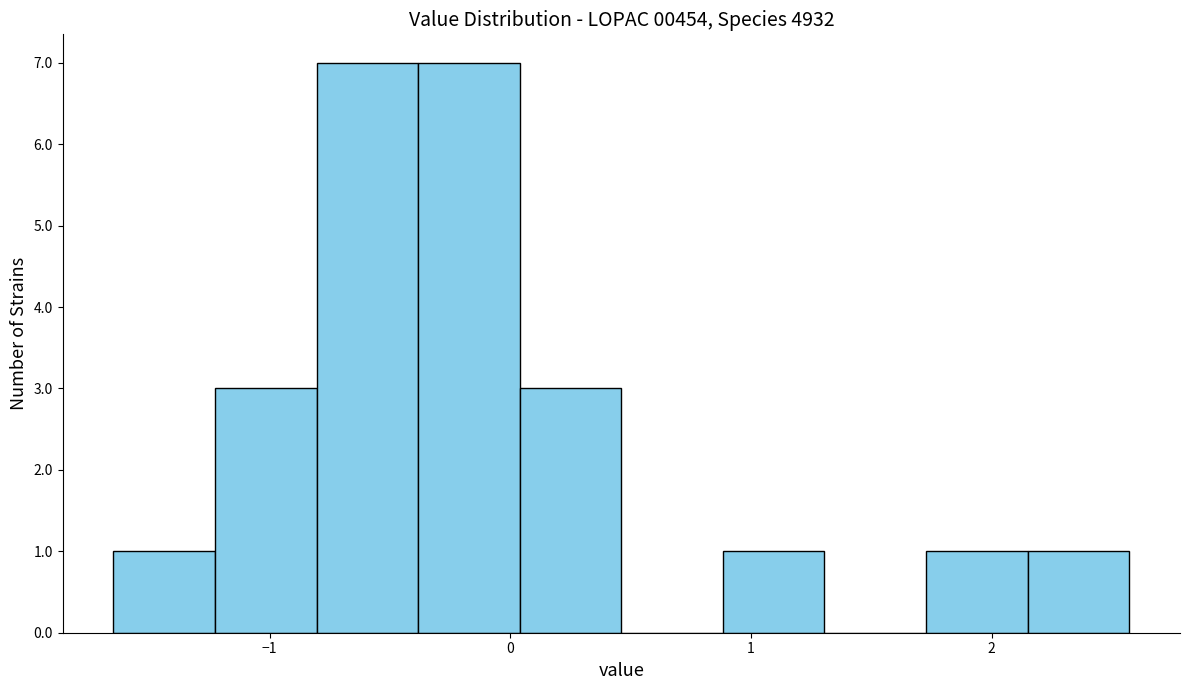

Reading left to right, list every bar in this chart as the range it spans on the x-axis followed by its height. Neither the bar edges nor the heights are printed on the chart, so give them approximately, as read against the axes.

-1.6 to -1.2: 1
-1.2 to -0.8: 3
-0.8 to -0.4: 7
-0.4 to 0.0: 7
0.0 to 0.5: 3
0.5 to 0.9: 0
0.9 to 1.3: 1
1.3 to 1.7: 0
1.7 to 2.1: 1
2.1 to 2.6: 1